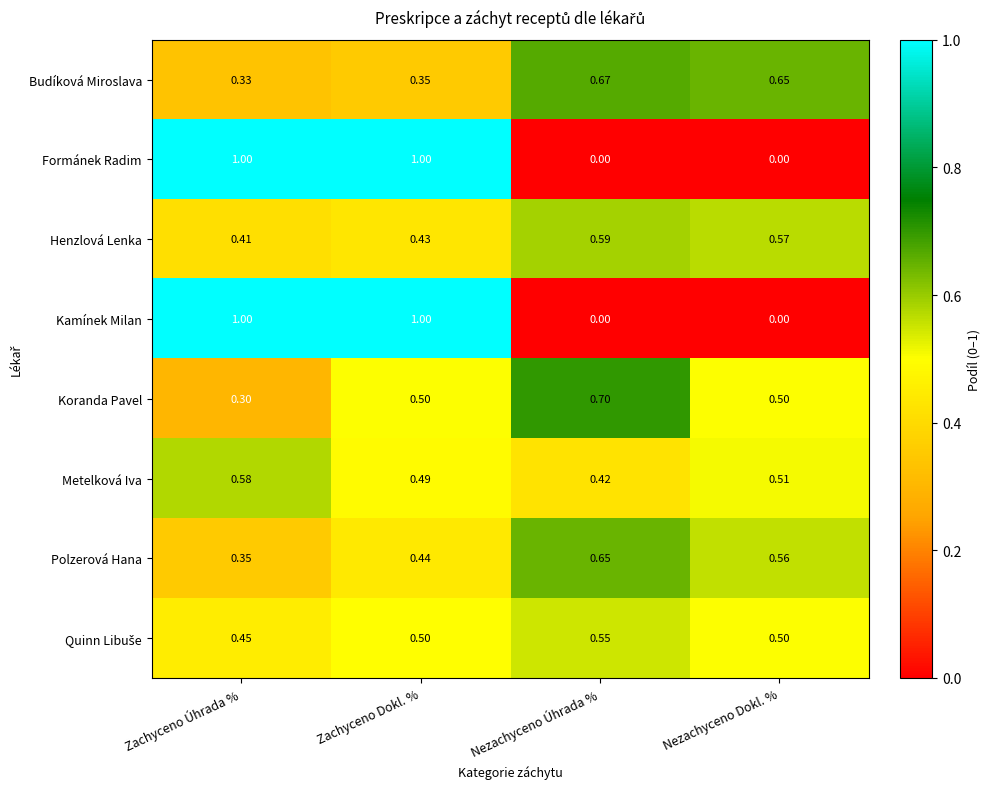

How many data points does each series have?

4